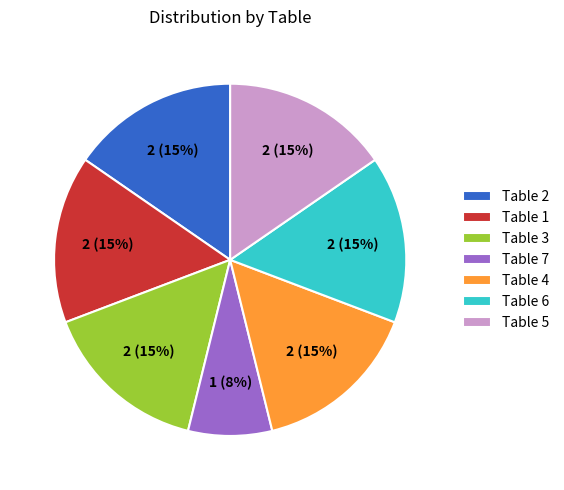

To the nearest percent, what percentage of the pie is Table 2?

15%